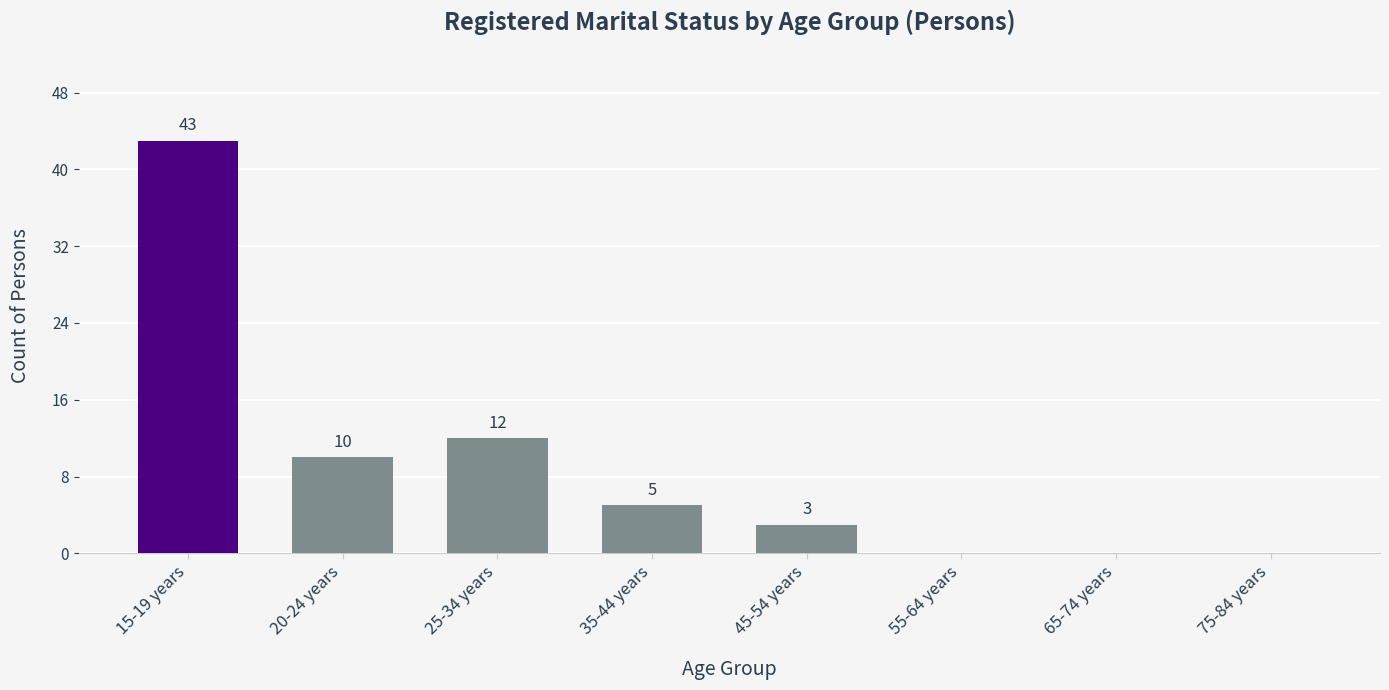

How many categories are shown in the chart?

8